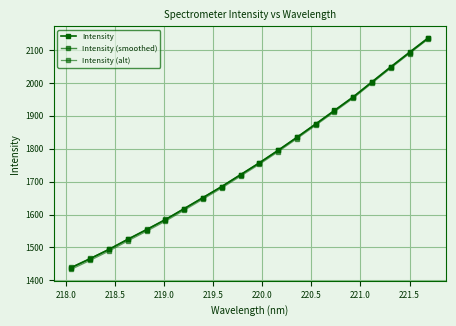

Reading right to left, extract all data points from this chart.

Intensity: 2137.1	2093.2	2048.7	2003.2	1957.5	1916.3	1875.3	1834.7	1795.2	1757.1	1721.1	1685.2	1651.5	1617.9	1584.7	1554.2	1524.8	1494.1	1466.0	1439.0
Intensity (smoothed): 2135.7	2091.9	2047.6	2002.2	1956.7	1915.6	1874.6	1834.2	1794.8	1756.8	1721.0	1685.1	1651.5	1618.0	1584.9	1554.6	1525.2	1494.6	1466.6	1439.6
Intensity (alt): 2133.4	2089.4	2044.8	1999.2	1953.4	1912.2	1871.0	1830.4	1790.8	1752.6	1716.6	1680.6	1646.8	1613.1	1579.8	1549.3	1519.8	1489.1	1460.9	1433.8